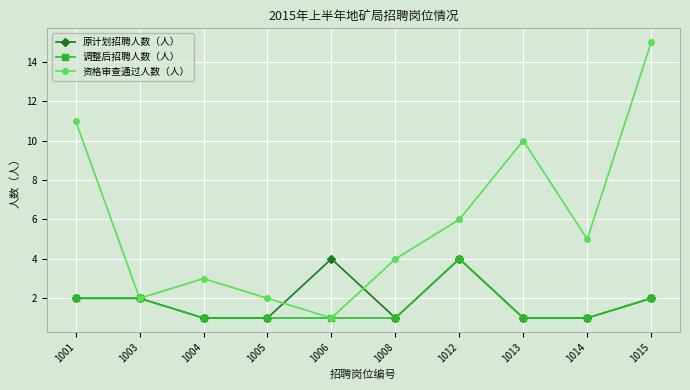

Which series changed the most between 1013 and 1014?

资格审查通过人数（人）